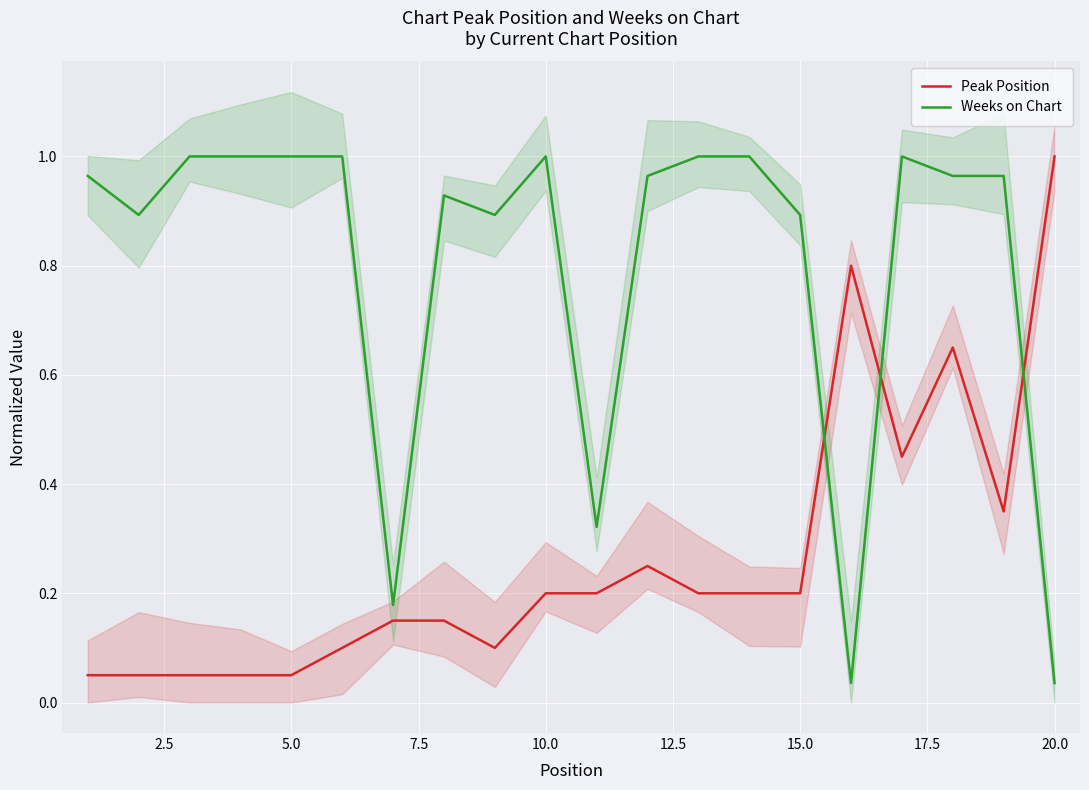

Rank the series by their maximum value, from lowest to highest.

Peak Position, Weeks on Chart